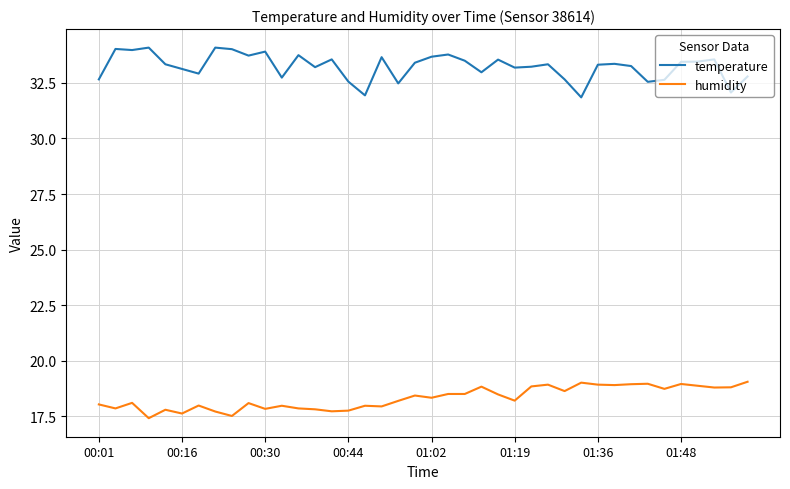

What is the highest value of the temperature series?

34.1